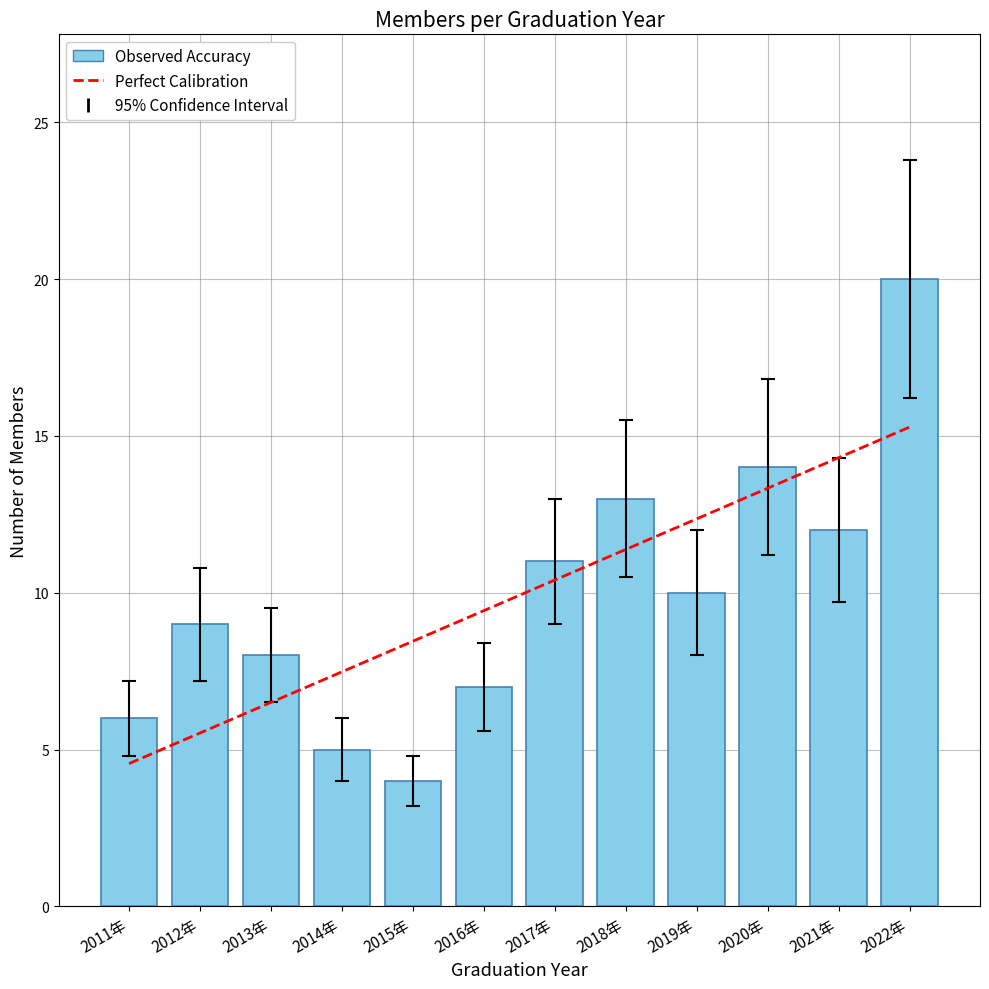

The chart shows a value of 13 at 2018年. True or false?

True